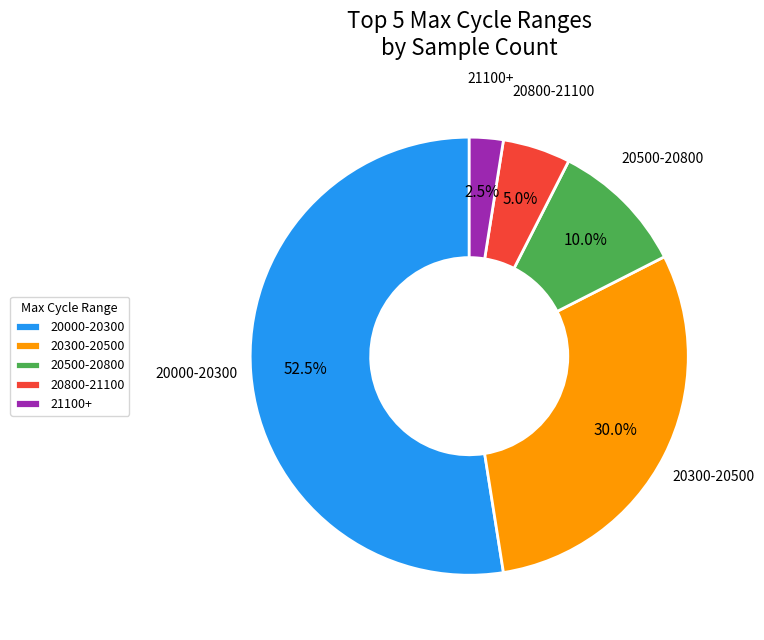

How many slices are in this pie chart?

5